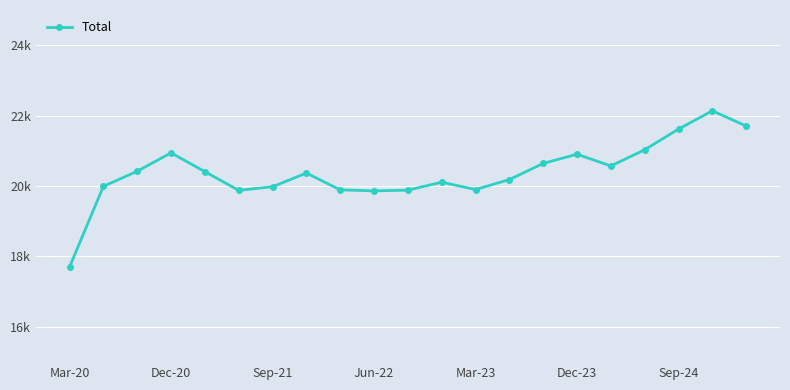

Does the chart have visible grid lines?

Yes